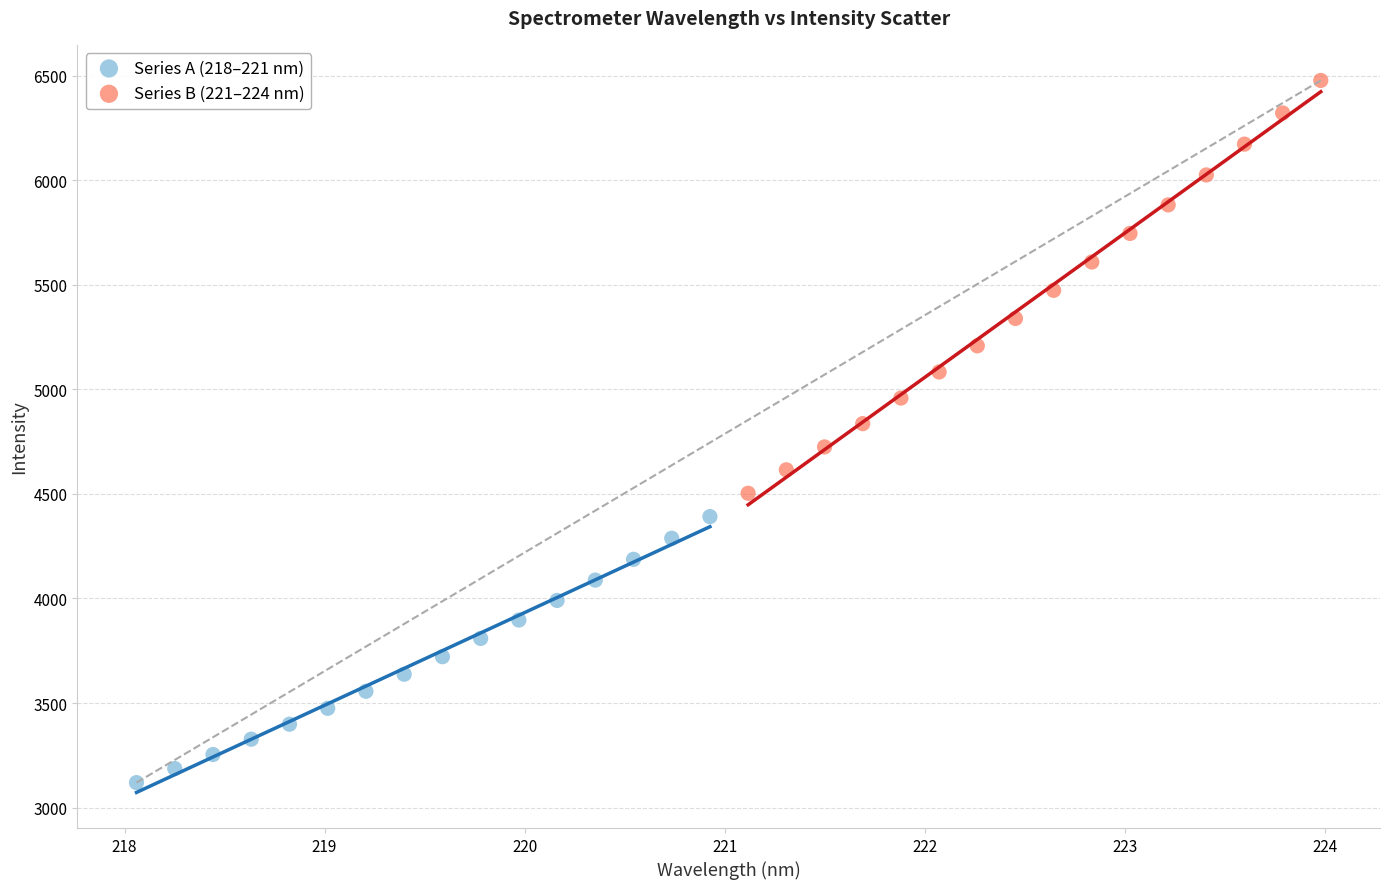

Which series reaches the minimum Y coordinate?

Series A (218–221 nm)